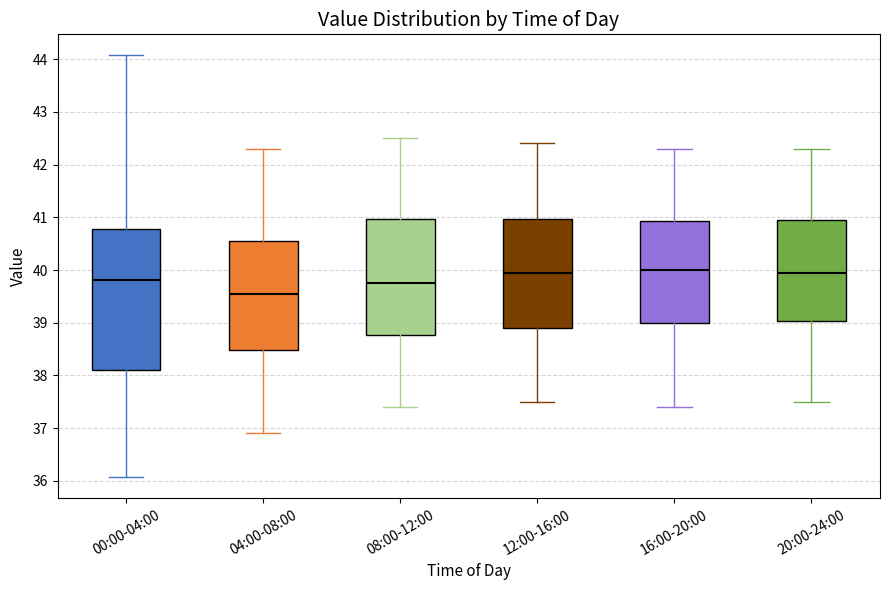

Where is the upper edge of the box for 16:00-20:00 on the y-axis? The values are not printed on the chart, so give them approximately, as read against the axis.

40.9